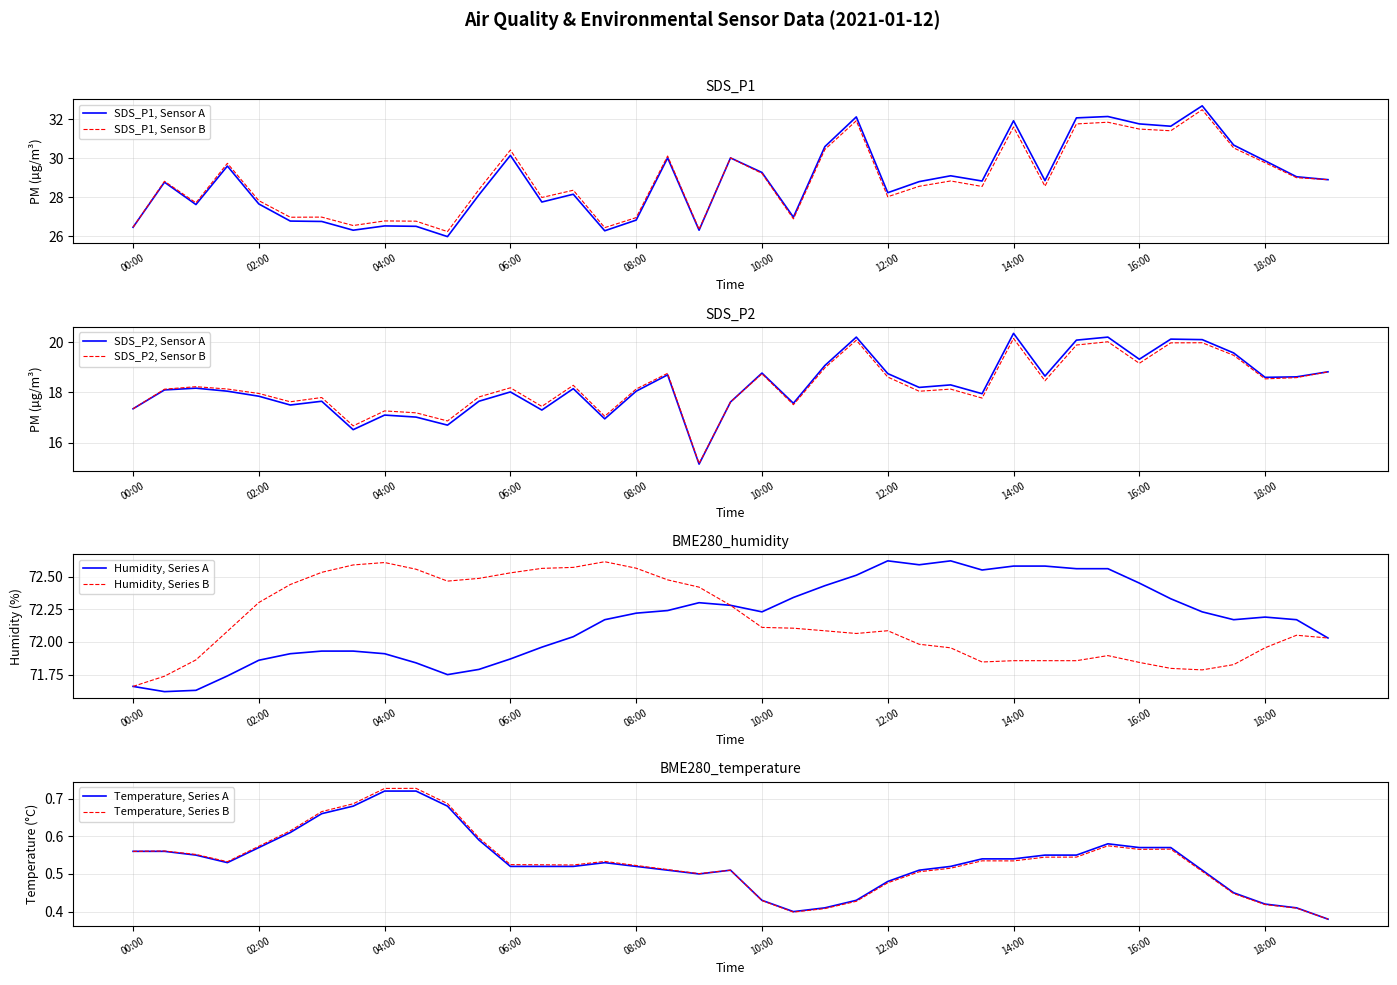

Where is the first local maximum for BME280_humidity?

09:00